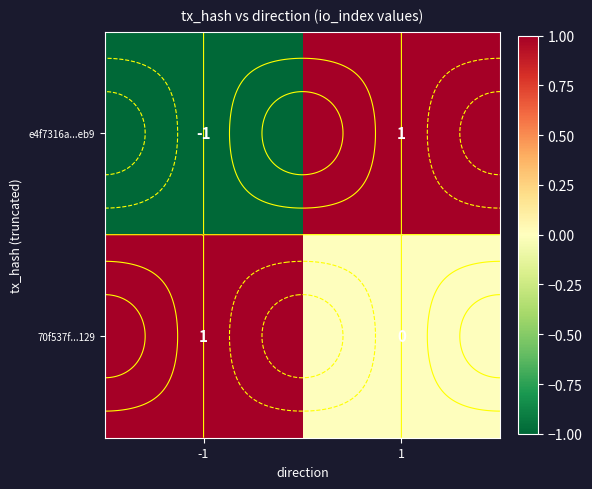

What is the difference between the e4f7316a...eb9 values at 1 and -1?

2